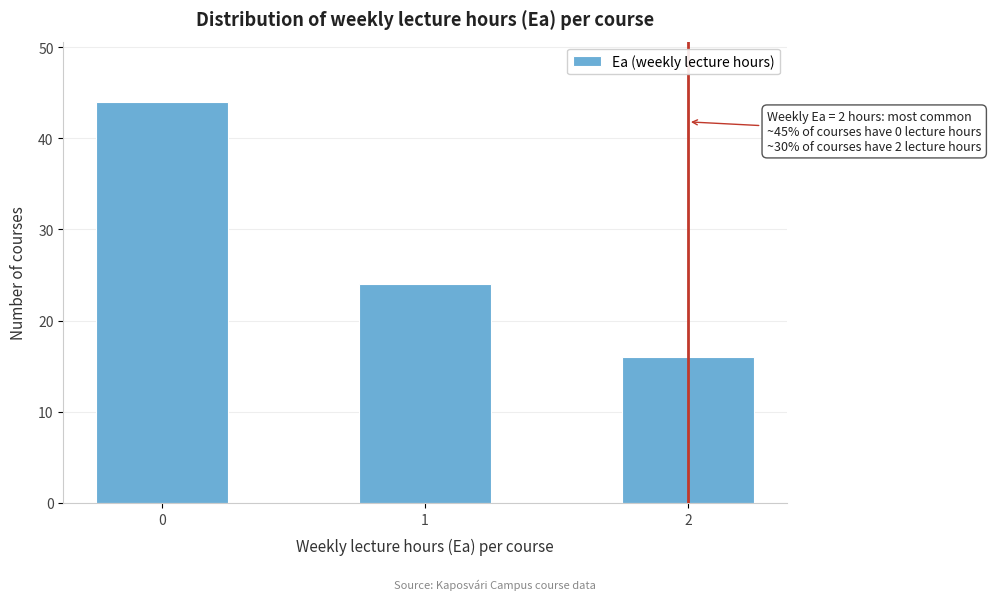

Reading left to right, extract all data points from this chart.

0=44	1=24	2=16